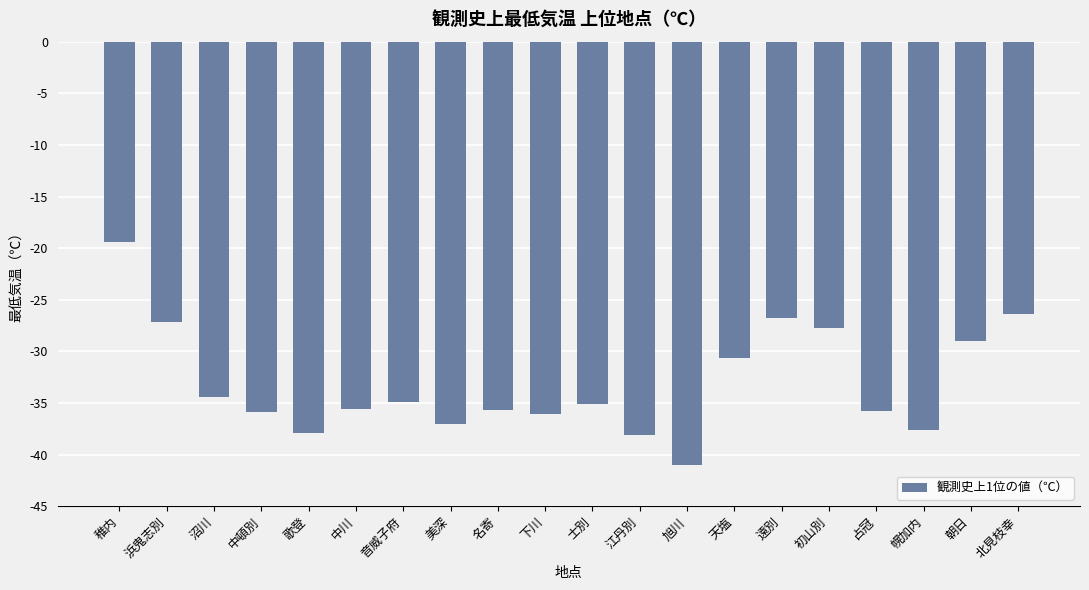

How many bars are there in total?

20